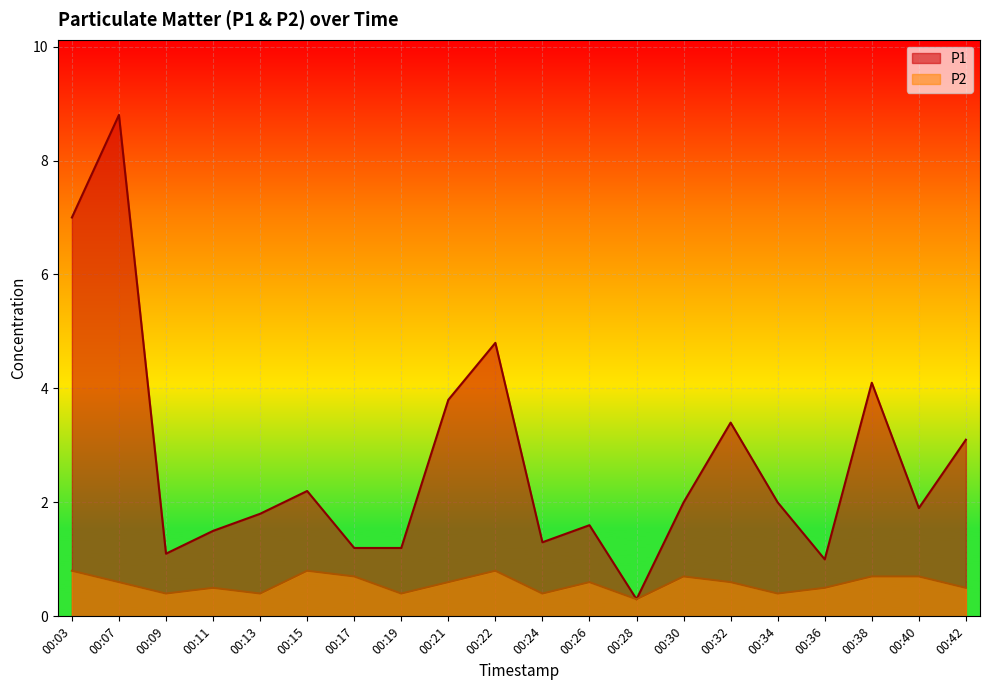

Does the chart display data point markers on the line(s)?

No